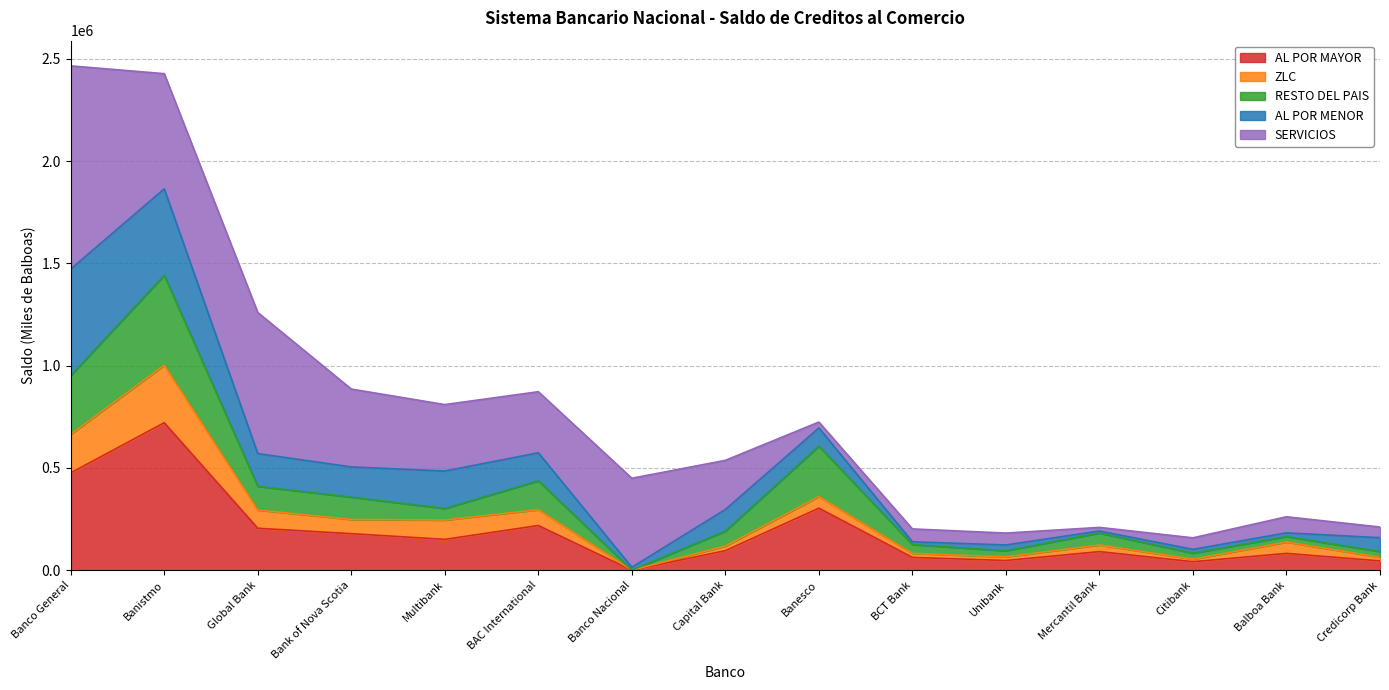

What is the label of the 8th point from the left?

Capital Bank